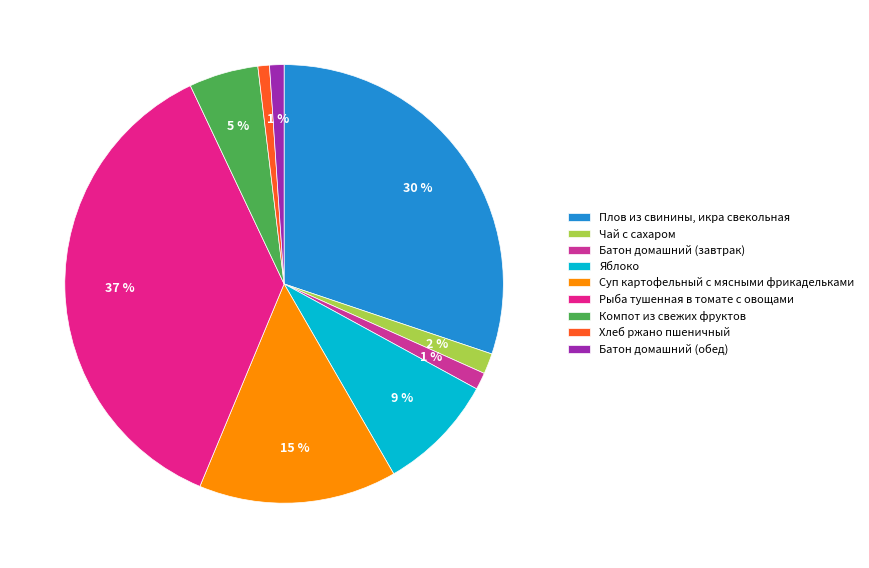

Does Рыба тушенная в томате с овощами represent more than half of the total?

No